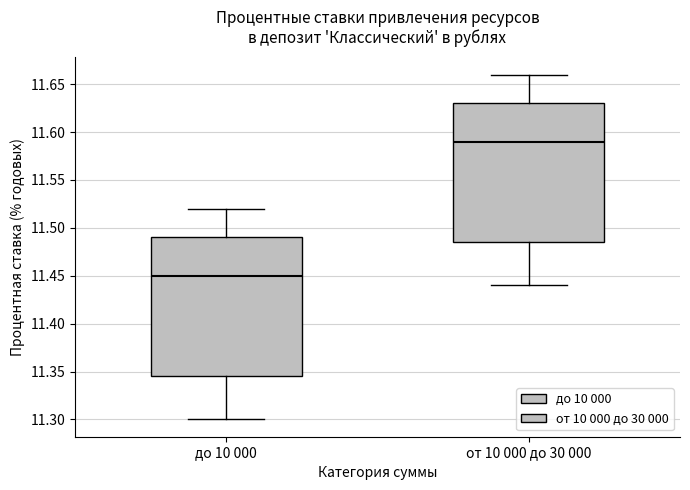

Reading left to right, transcribe this box plot: for each box, give where its median line is, the range the box spans, and where its two whiskers end, as read against the y-axis. The values are not printed on the chart, so give them approximately, as read against the axis.

до 10 000: median 11.450, box 11.345 to 11.490, whiskers 11.300 to 11.520
от 10 000 до 30 000: median 11.590, box 11.485 to 11.630, whiskers 11.440 to 11.660